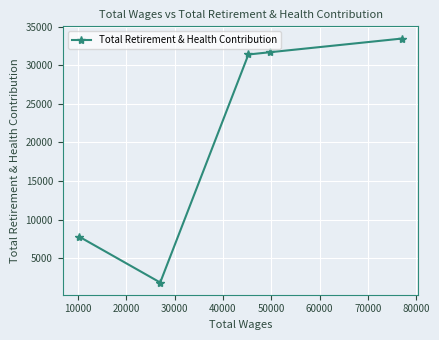

What is the maximum value shown in the chart?

33480